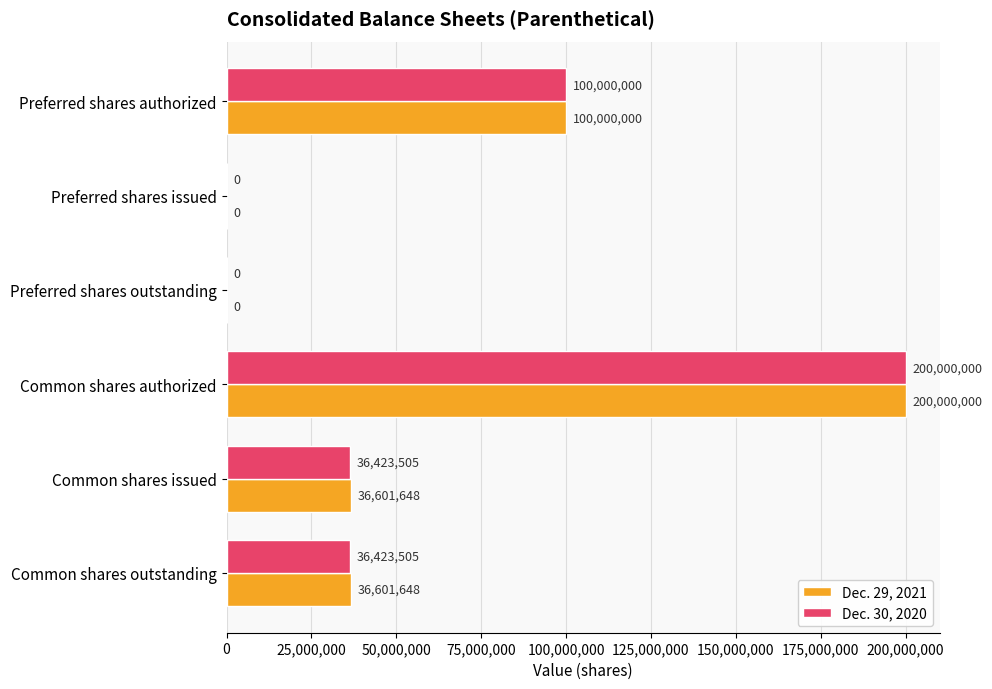

What is the greatest value displayed?

200000000